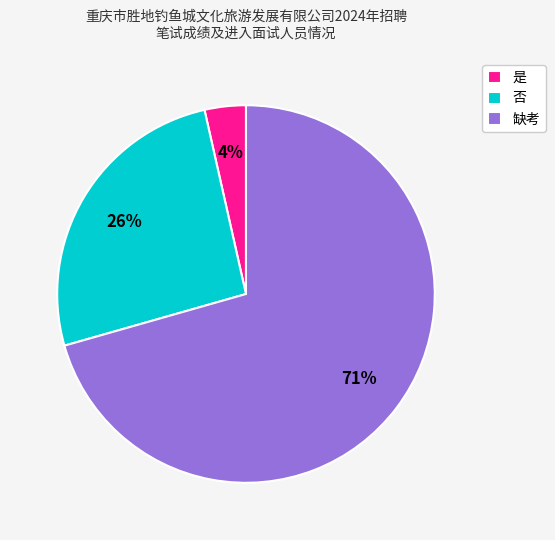

Do 否 and 是 together represent more than half of the pie?

No